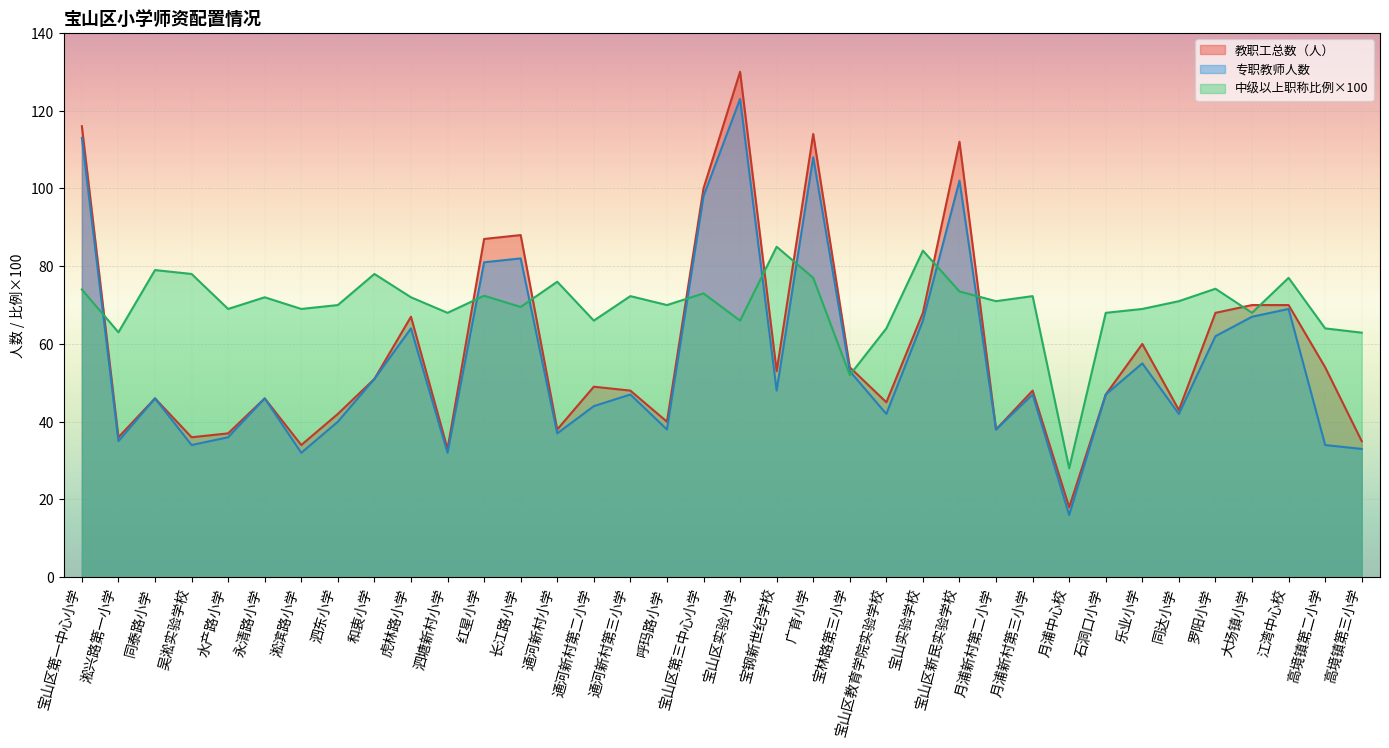

True or false: 专职教师人数 and 教职工总数（人） intersect in this chart.

False